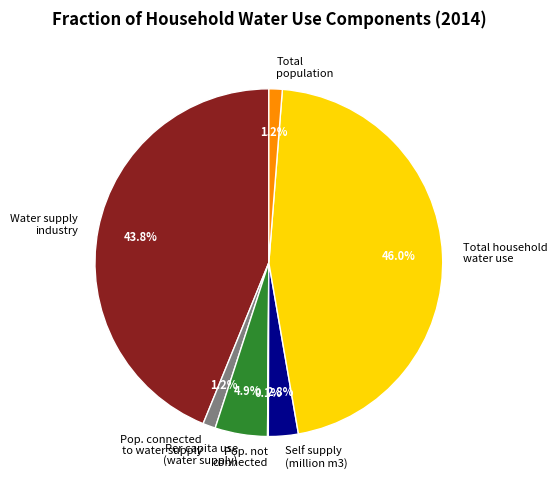

Combined, do Total population and Self supply (million m3) account for over 50%?

No